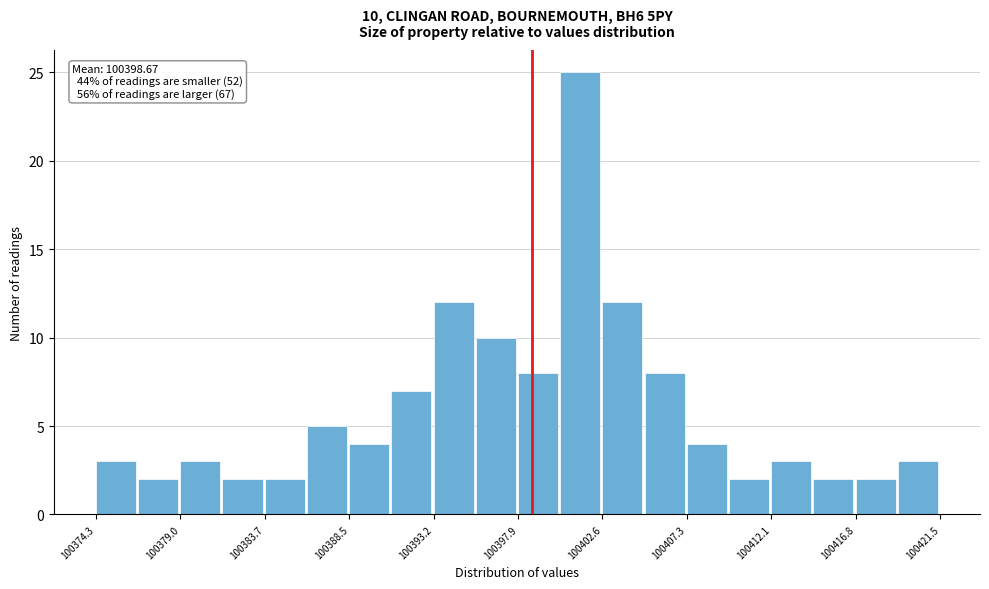

Over which range of the x-axis is the bar tallest?

100400.5 to 100402.5